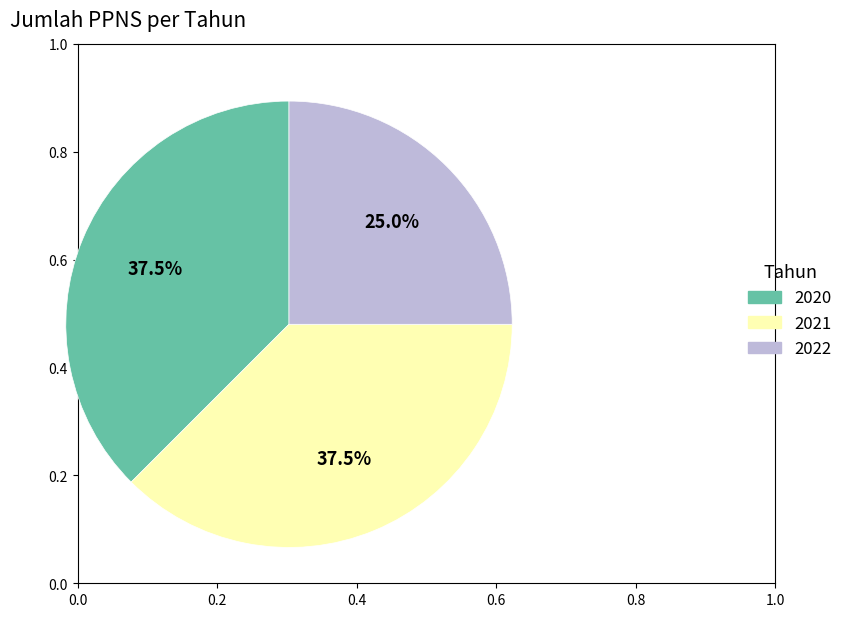

Which has a higher value, 2021 or 2022?

2021